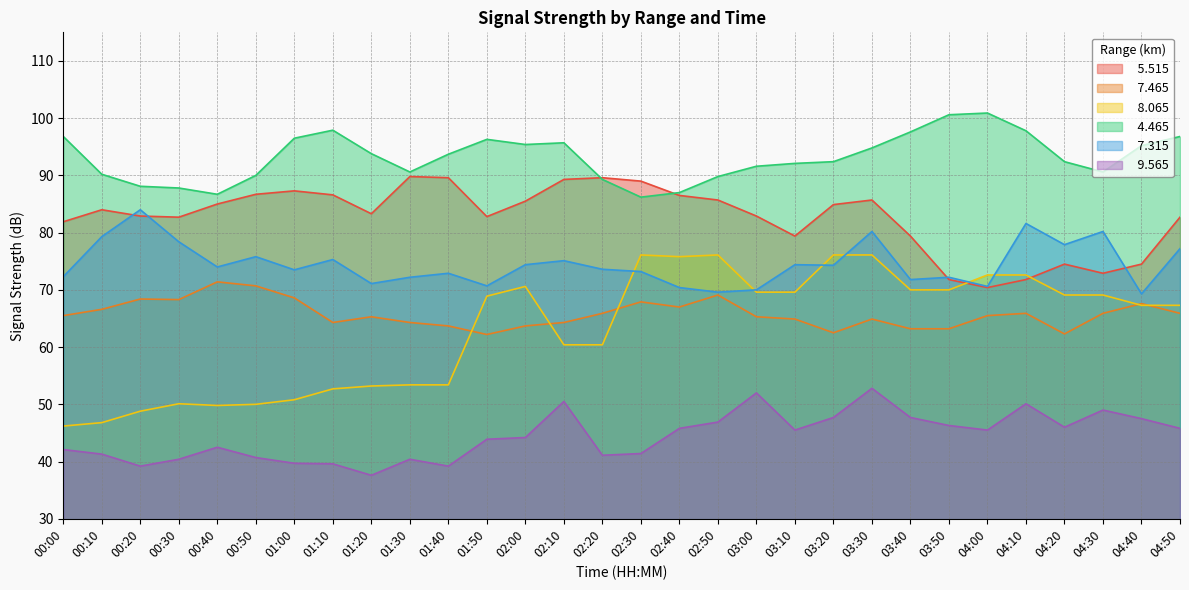

How many interior local valleys does the   9.565 series have?

7